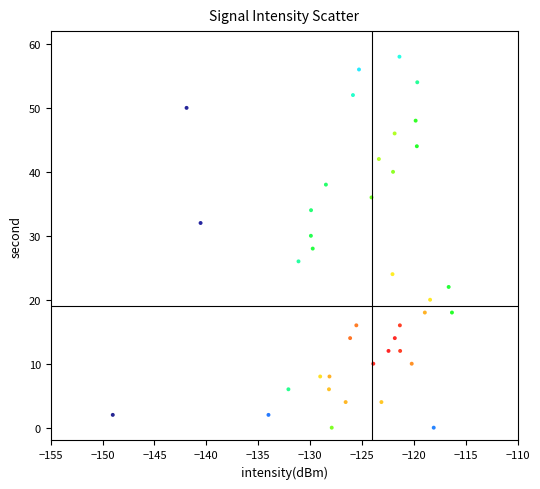

What is the range of Y values (max minus min)?

58